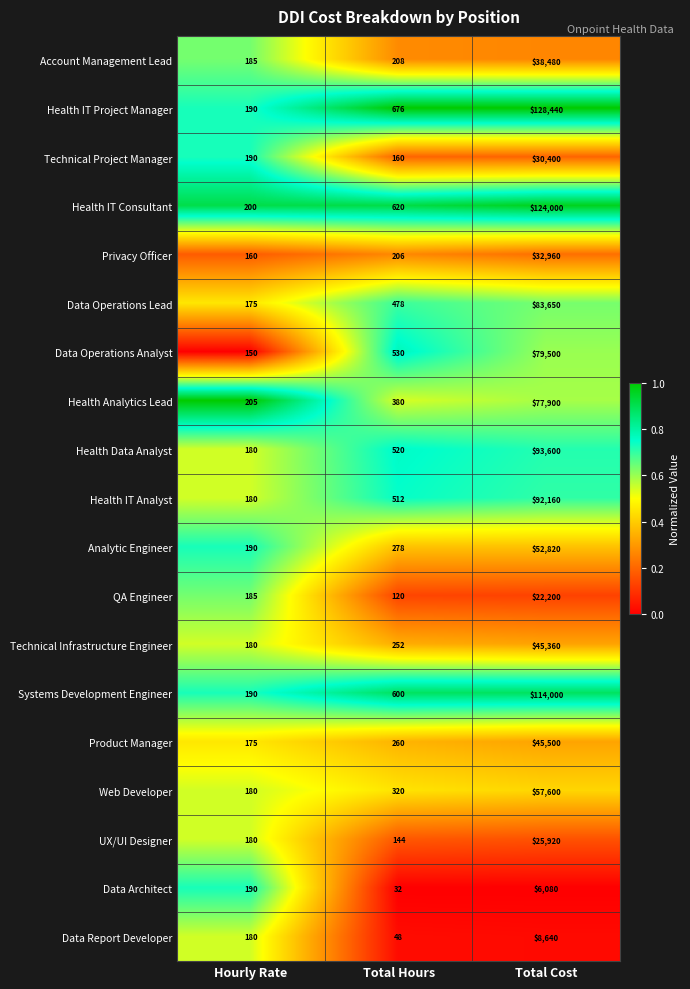

What is the total value across all series at Hourly Rate?

3465